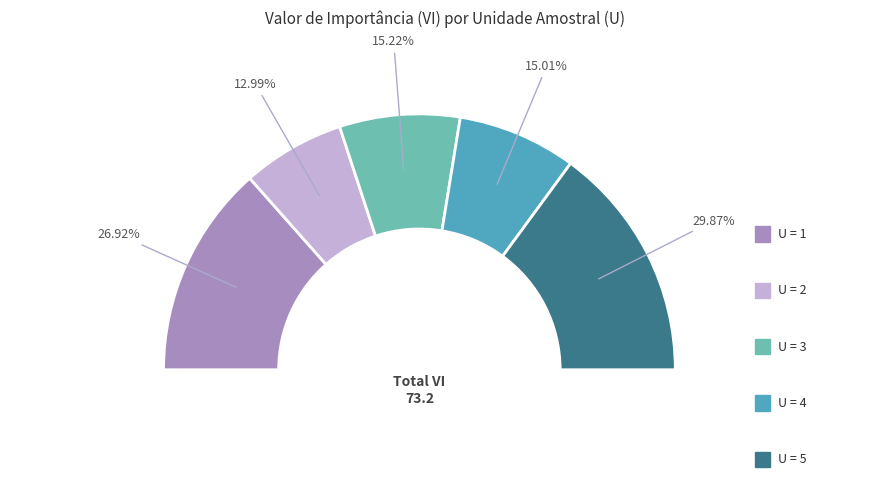

Count the number of slices in the pie.

5